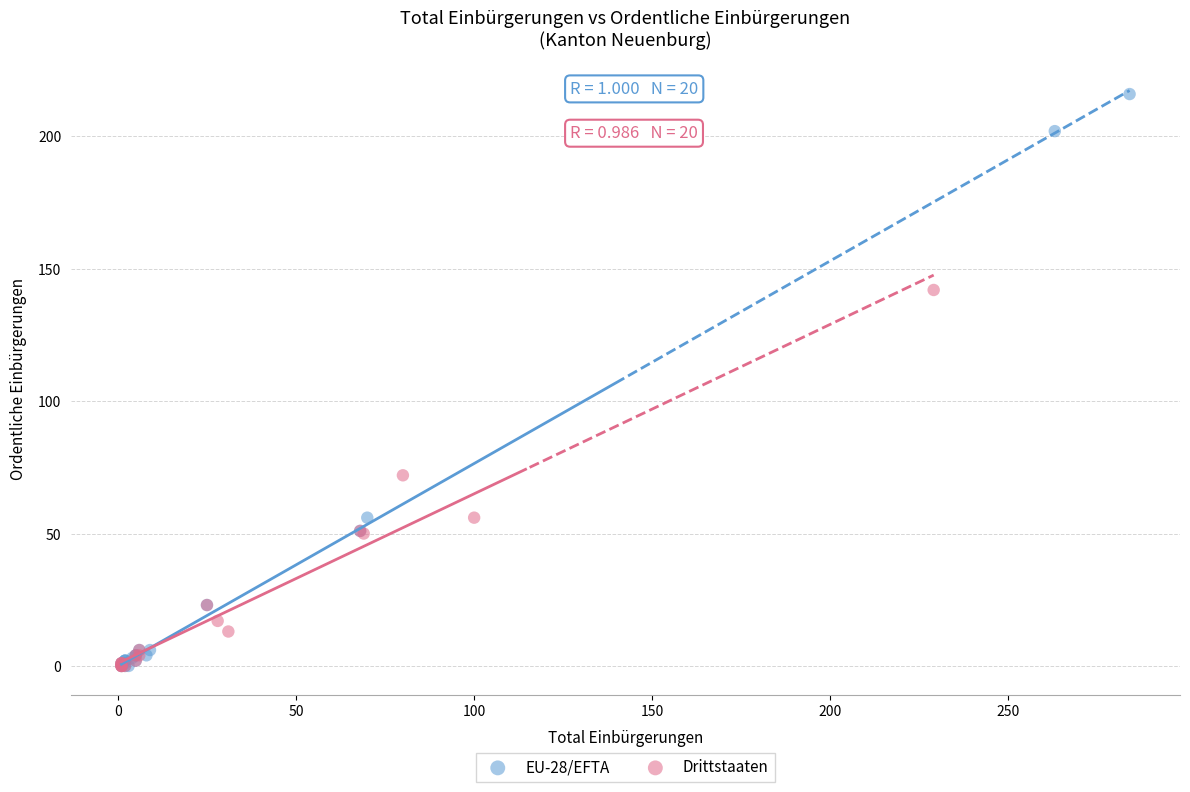

Which series reaches the maximum Y coordinate?

EU-28/EFTA